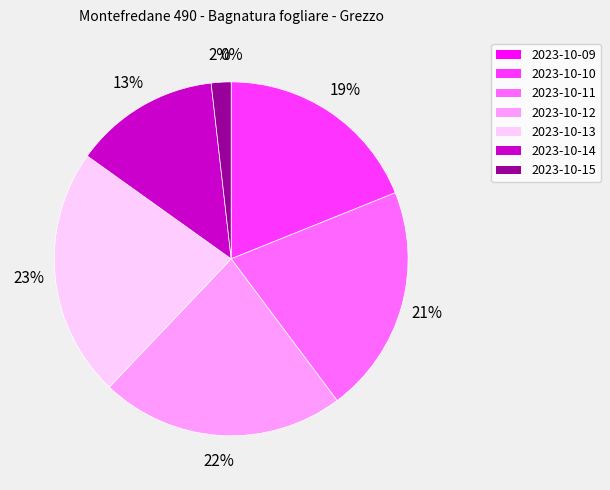

Combined, do 2023-10-15 and 2023-10-12 account for over 50%?

No